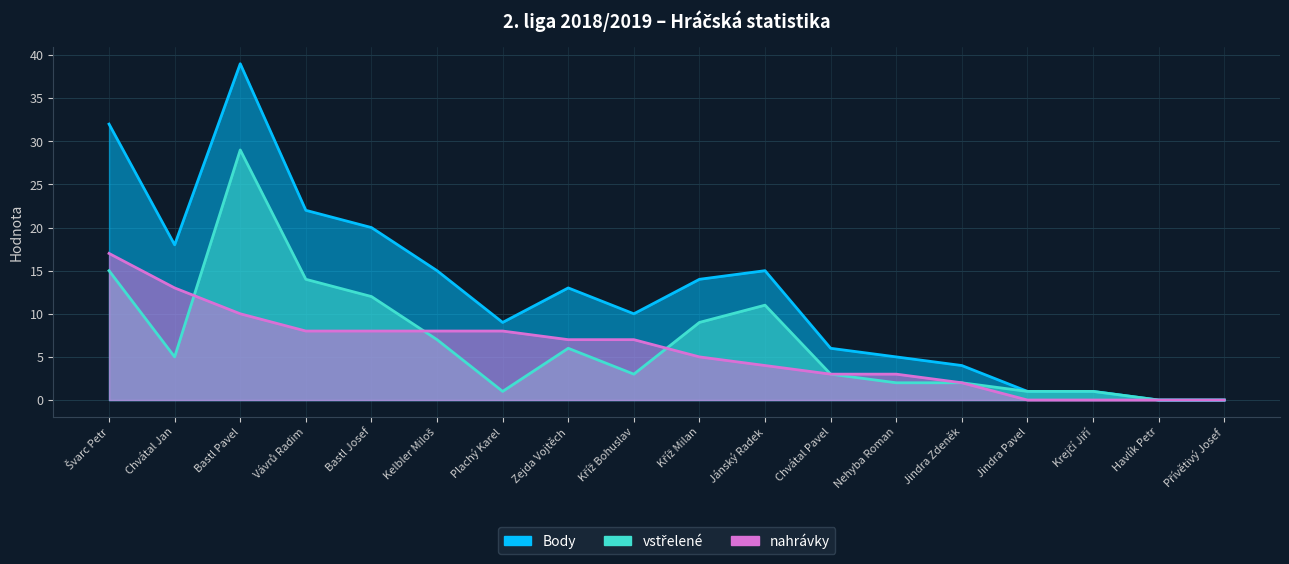

What is the spread (max minus min) of values at Kříž Bohuslav?

7